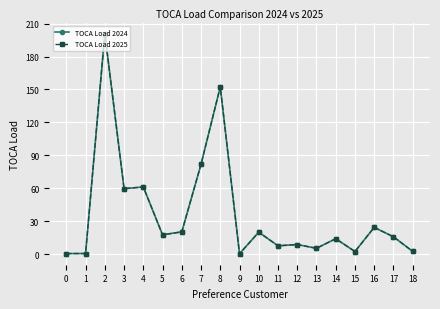

How many values in the TOCA Load 2024 series exceed 15?

10